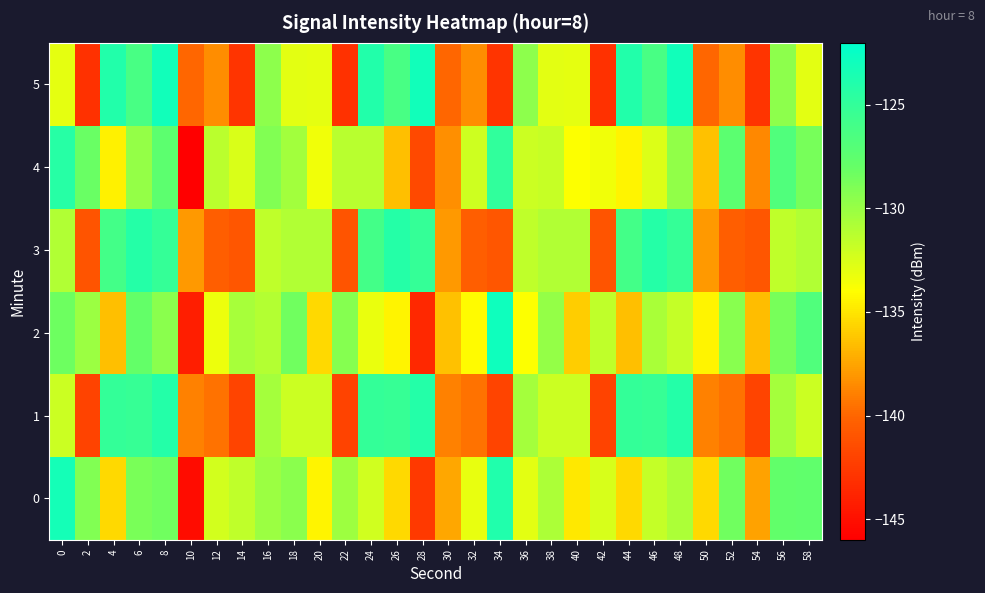

Reading right to left, transcribe all the data shown in this chart.

0: 58=-127.7	56=-127.7	54=-137.6	52=-128.4	50=-135.4	48=-130.7	46=-131.7	44=-135.4	42=-132.5	40=-134.9	38=-130.8	36=-132.9	34=-123.9	32=-133.1	30=-137.4	28=-142.6	26=-135.4	24=-132.2	22=-130.2	20=-134.5	18=-129.4	16=-130.1	14=-131.5	12=-132.3	10=-145.2	8=-128.4	6=-128.8	4=-135.5	2=-129.1	0=-123.3
1: 58=-132.0	56=-130.5	54=-141.9	52=-139.5	50=-139.0	48=-124.1	46=-125.2	44=-125.0	42=-142.0	40=-132.0	38=-132.0	36=-130.5	34=-141.9	32=-139.5	30=-139.0	28=-124.1	26=-125.2	24=-125.0	22=-142.0	20=-132.0	18=-132.0	16=-130.5	14=-141.9	12=-139.5	10=-139.0	8=-124.1	6=-125.2	4=-125.0	2=-142.0	0=-132.0
2: 58=-126.7	56=-128.7	54=-136.6	52=-129.4	50=-134.4	48=-131.7	46=-130.7	44=-136.4	42=-131.5	40=-135.9	38=-129.8	36=-133.9	34=-122.9	32=-134.1	30=-136.4	28=-143.6	26=-134.4	24=-133.2	22=-129.2	20=-135.5	18=-128.4	16=-131.1	14=-130.5	12=-133.3	10=-144.2	8=-129.4	6=-127.8	4=-136.5	2=-130.1	0=-128.3
3: 58=-131.0	56=-131.5	54=-140.9	52=-140.5	50=-138.0	48=-125.1	46=-124.2	44=-126.0	42=-141.0	40=-131.0	38=-131.0	36=-131.5	34=-140.9	32=-140.5	30=-138.0	28=-125.1	26=-124.2	24=-126.0	22=-141.0	20=-131.0	18=-131.0	16=-131.5	14=-140.9	12=-140.5	10=-138.0	8=-125.1	6=-124.2	4=-126.0	2=-141.0	0=-131.0
4: 58=-128.7	56=-126.7	54=-138.6	52=-127.4	50=-136.4	48=-129.7	46=-132.7	44=-134.4	42=-133.5	40=-133.9	38=-131.8	36=-131.9	34=-124.9	32=-132.1	30=-138.4	28=-141.6	26=-136.4	24=-131.2	22=-131.2	20=-133.5	18=-130.4	16=-129.1	14=-132.5	12=-131.3	10=-146.2	8=-127.4	6=-129.8	4=-134.5	2=-128.1	0=-124.3
5: 58=-133.0	56=-129.5	54=-142.9	52=-138.5	50=-140.0	48=-123.1	46=-126.2	44=-124.0	42=-143.0	40=-133.0	38=-133.0	36=-129.5	34=-142.9	32=-138.5	30=-140.0	28=-123.1	26=-126.2	24=-124.0	22=-143.0	20=-133.0	18=-133.0	16=-129.5	14=-142.9	12=-138.5	10=-140.0	8=-123.1	6=-126.2	4=-124.0	2=-143.0	0=-133.0